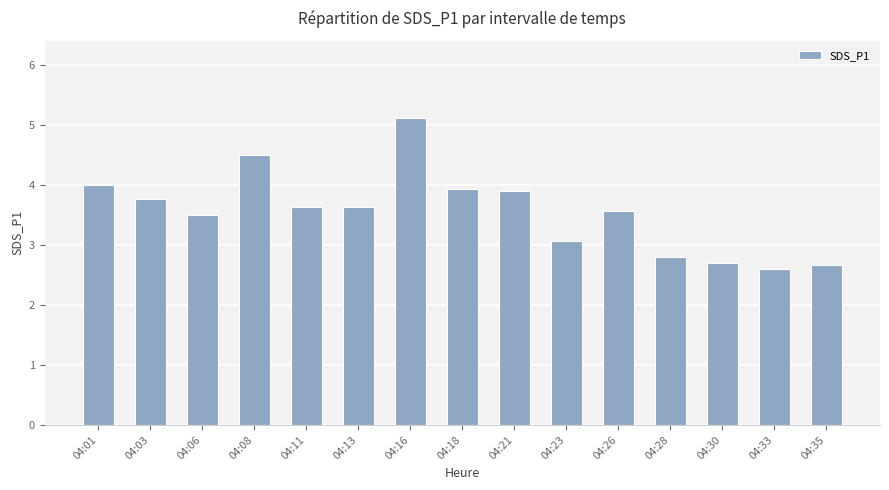

At which label does the data first exceed 3?

04:01